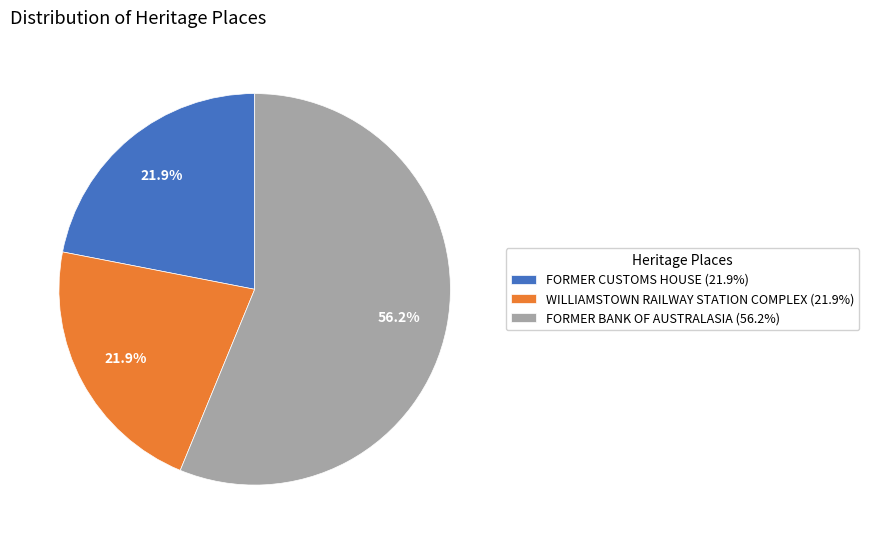

Is the sum of FORMER BANK OF AUSTRALASIA and FORMER CUSTOMS HOUSE greater than half?

Yes